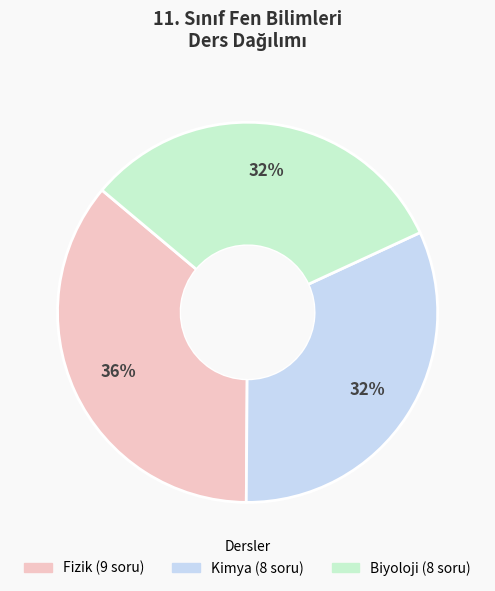

Which slice is the largest?

Fizik